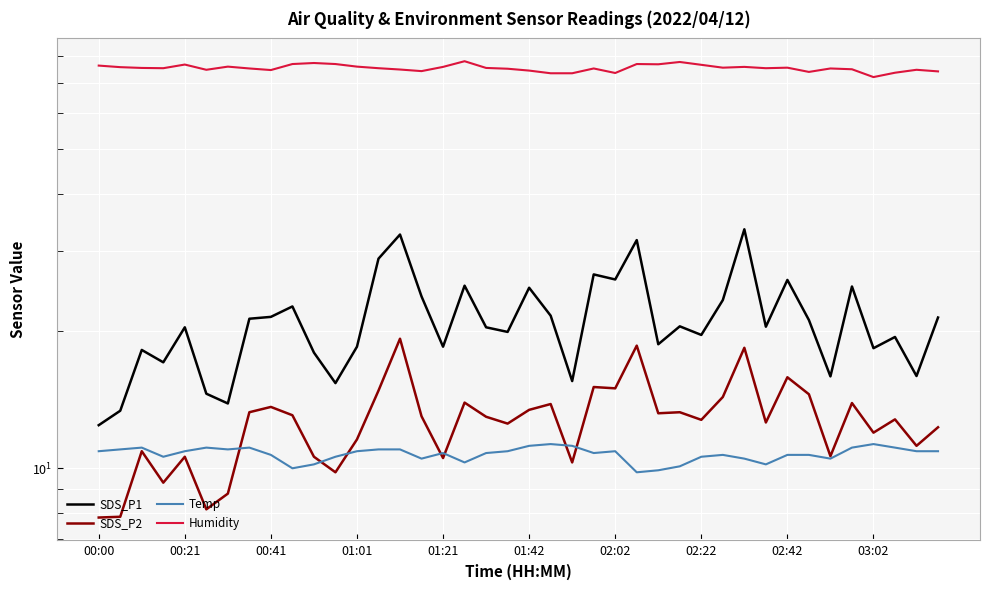

What is the difference between the highest and lowest values at 23?

64.4